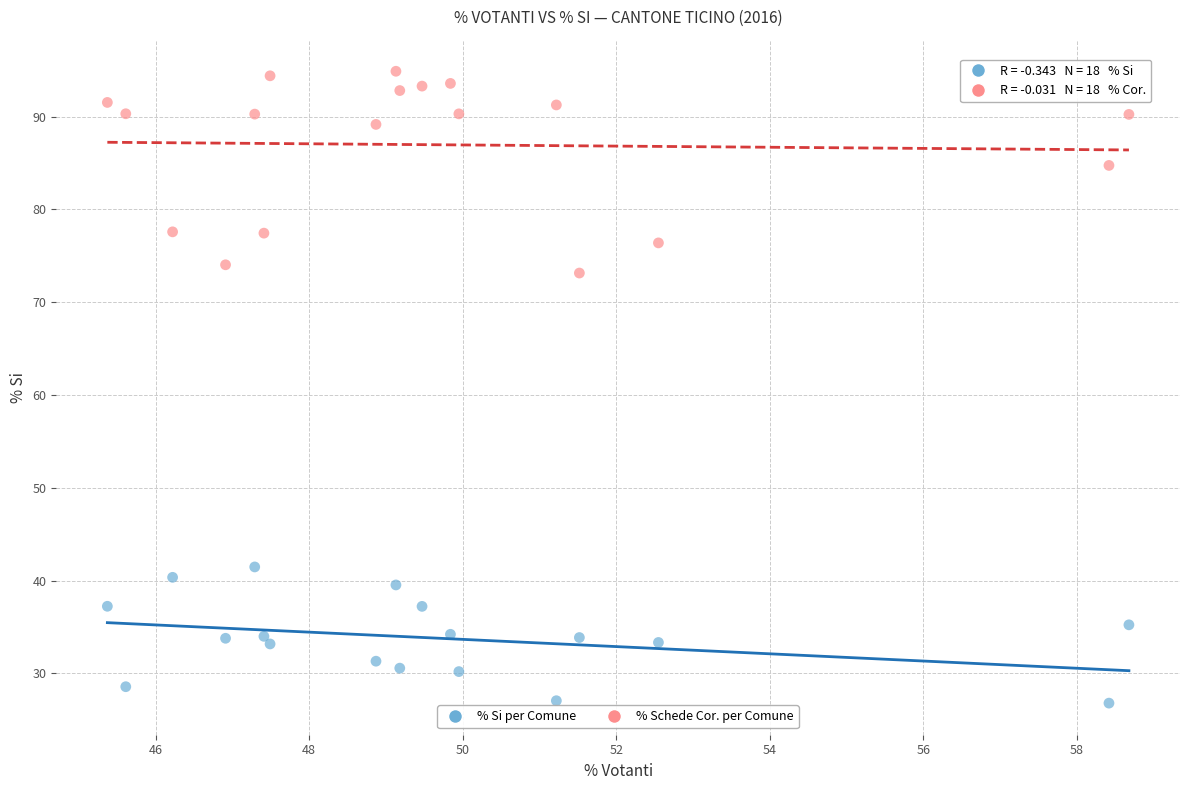

What are all the series names shown in the legend?

% Si per Comune, % Schede Cor. per Comune